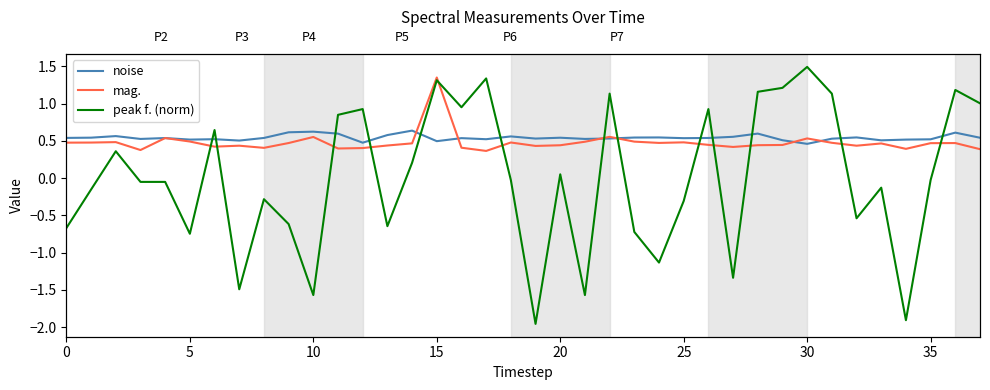

What is the value of the mag. point at the 18th from the left?

0.4